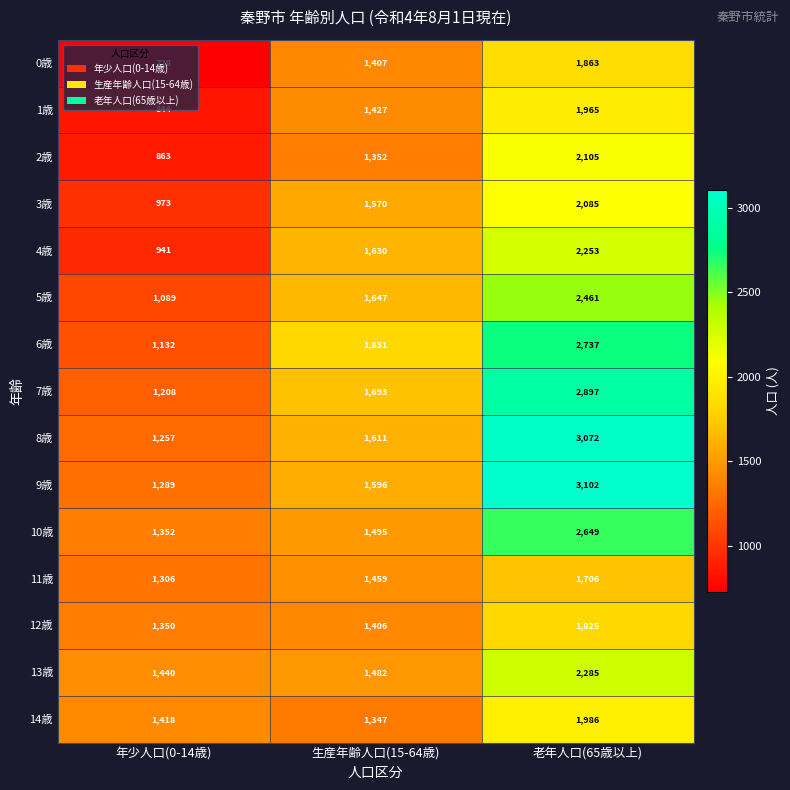

Which series changed the most between 年少人口(0-14歳) and 生産年齢人口(15-64歳)?

6歳